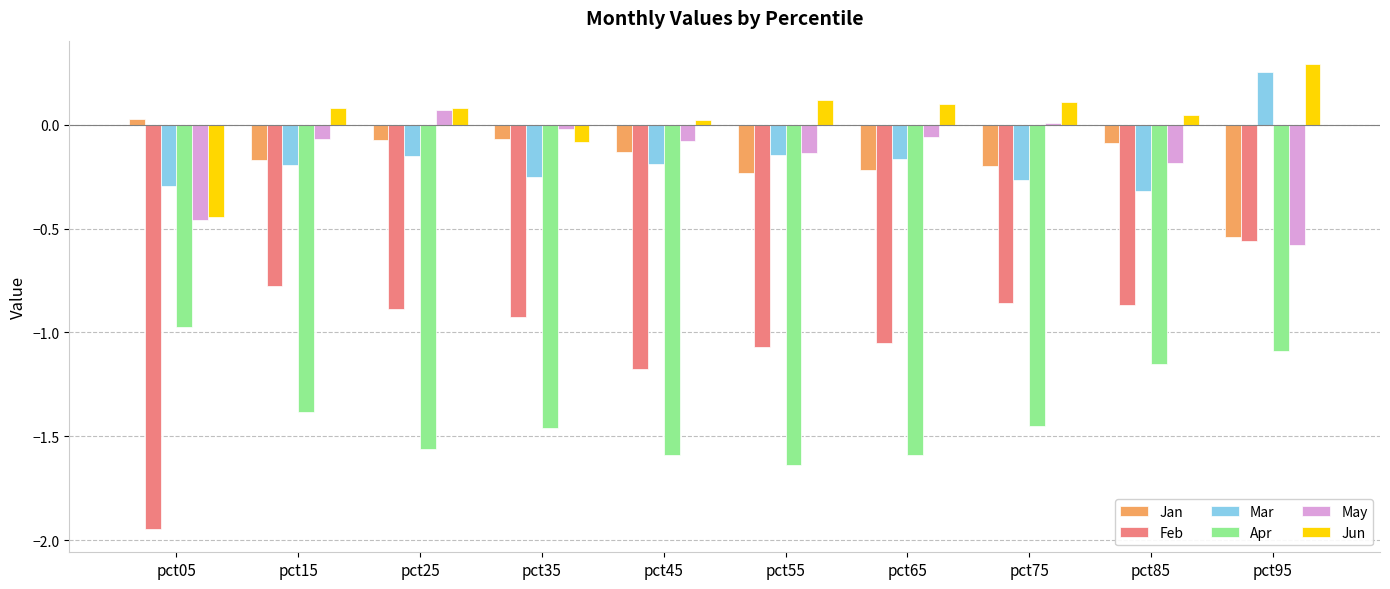

Which category has the lowest value in the Jun series?

pct05